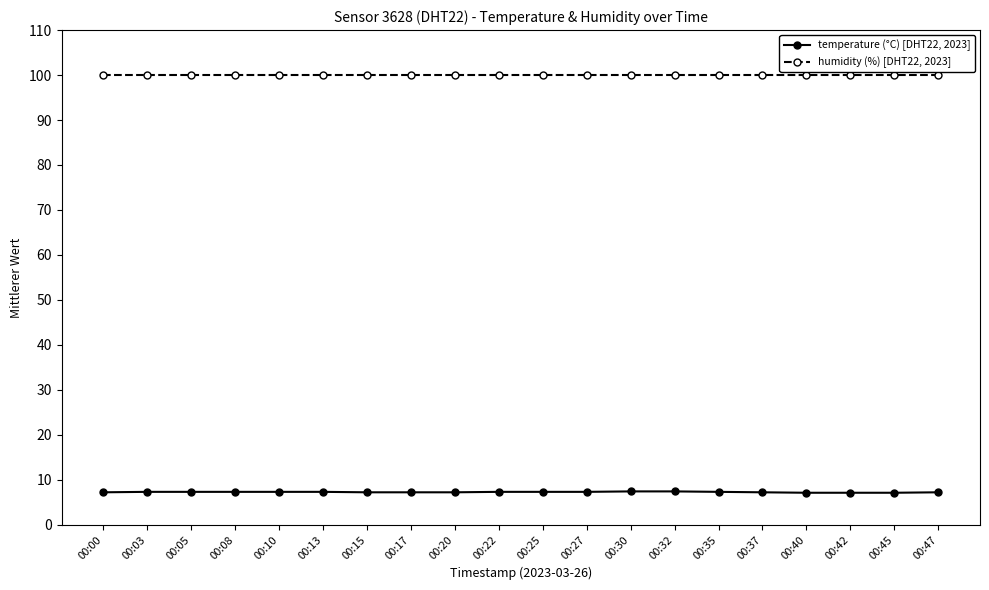

What is the sum of all temperature (°C) [DHT22, 2023] values?

145.0